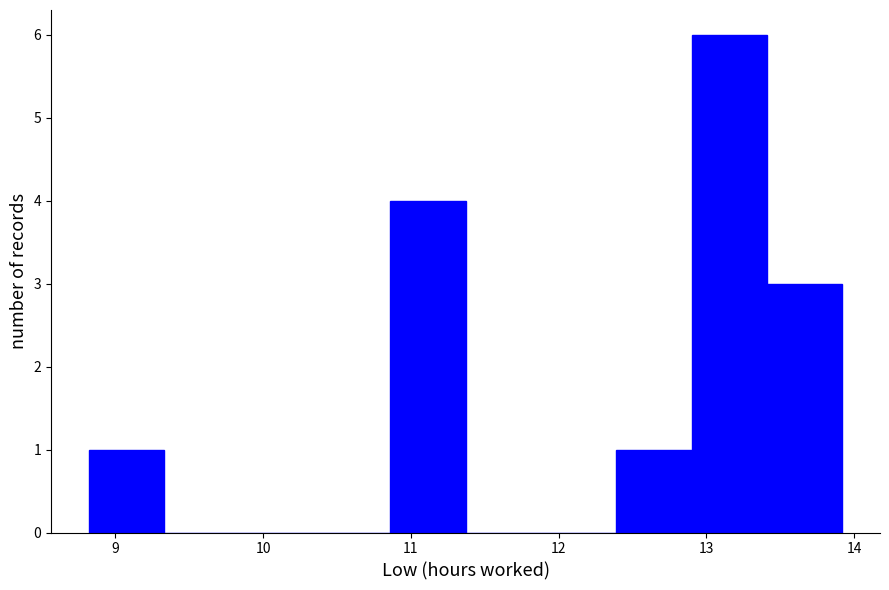

Reading left to right, transcribe this chart: for each bar, give the range it covers on the x-axis and its height. Neither the bar edges nor the heights are printed on the chart, so give them approximately, as read against the axes.

8.82 to 9.33: 1
9.33 to 9.84: 0
9.84 to 10.35: 0
10.35 to 10.86: 0
10.86 to 11.37: 4
11.37 to 11.88: 0
11.88 to 12.39: 0
12.39 to 12.90: 1
12.90 to 13.41: 6
13.41 to 13.92: 3